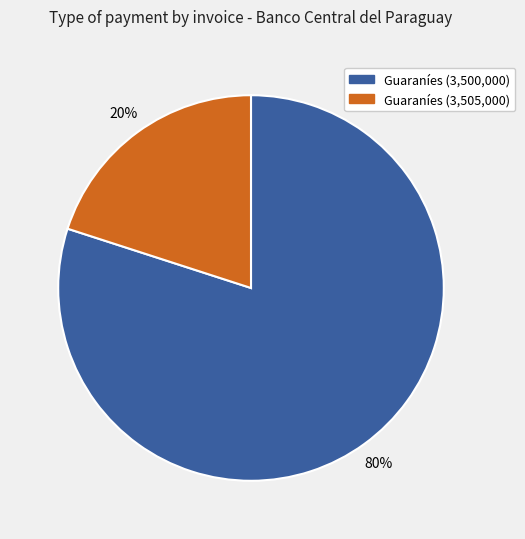

Count the number of slices in the pie.

2